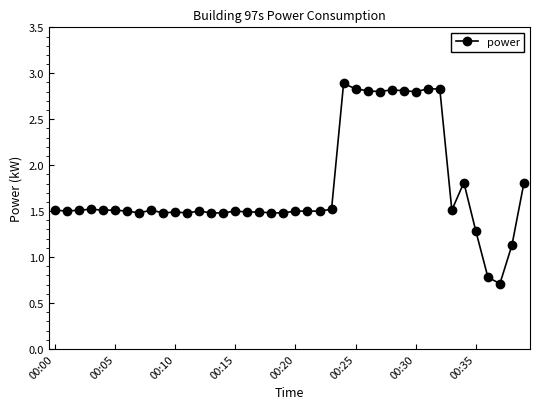

What is the sum of all values?

70.4